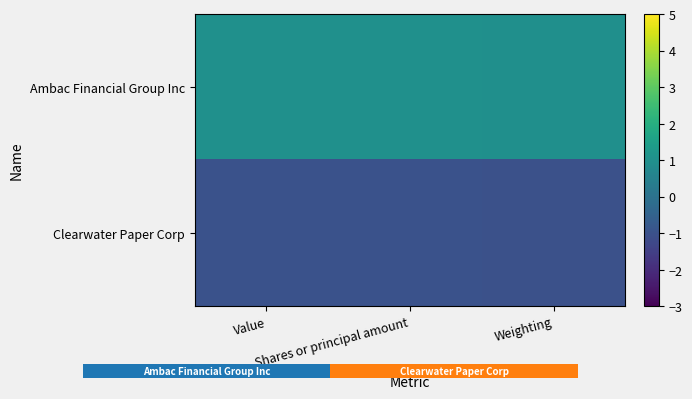

What is the sum of all Ambac Financial Group Inc values?

3.0